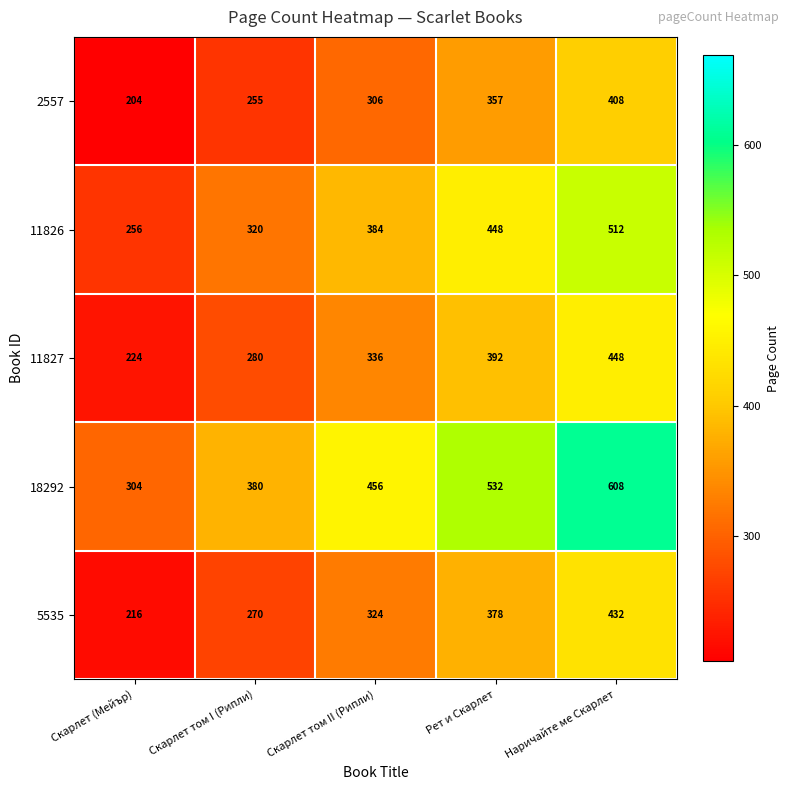

Which series changed the most between Скарлет том II (Рипли) and Наричайте ме Скарлет?

18292